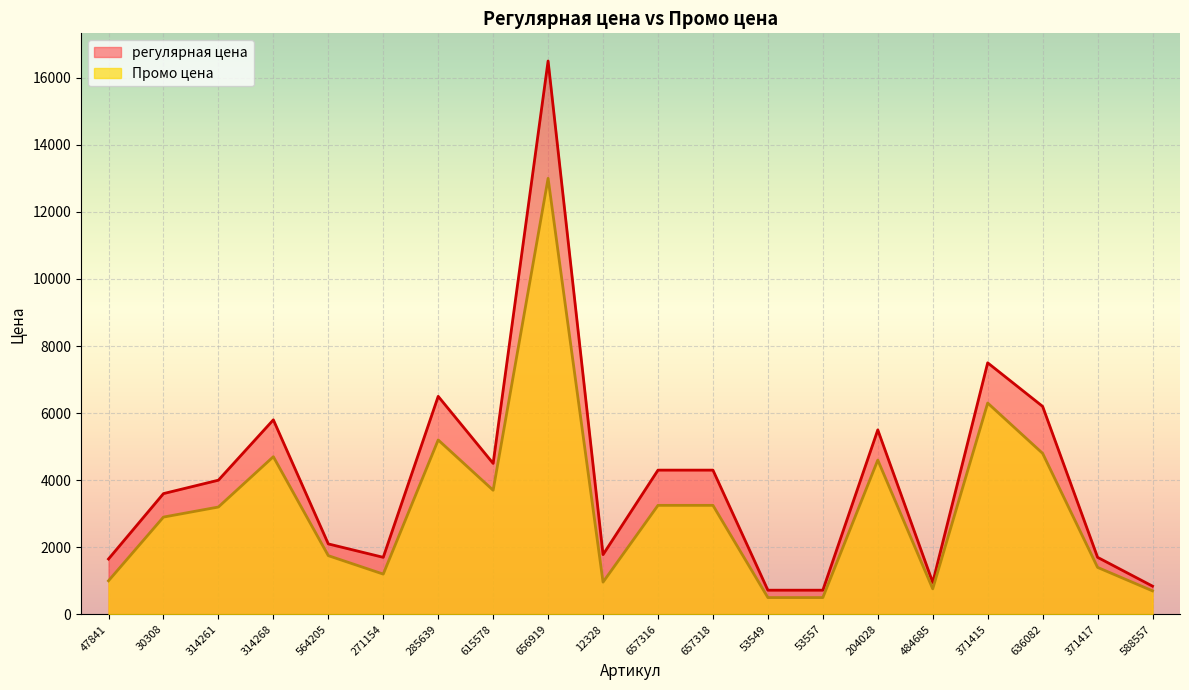

Reading left to right, what are all the values shown in this chart?

регулярная цена: 47841=1649.0	30308=3599.0	314261=3999.0	314268=5799.0	564205=2099.0	271154=1699.0	285639=6499.0	615578=4499.4	656919=16497.8	12328=1779.7	657316=4299.0	657318=4299.0	53549=719.0	53557=719.0	204028=5499.0	484685=949.9	371415=7499.0	636082=6199.2	371417=1699.0	588557=839.9
Промо цена: 47841=999.0	30308=2899.0	314261=3199.0	314268=4699.1	564205=1749.1	271154=1199.0	285639=5199.0	615578=3699.0	656919=12999.0	12328=959.0	657316=3249.0	657318=3249.0	53549=499.0	53557=499.0	204028=4599.1	484685=759.1	371415=6299.1	636082=4799.0	371417=1399.0	588557=699.0